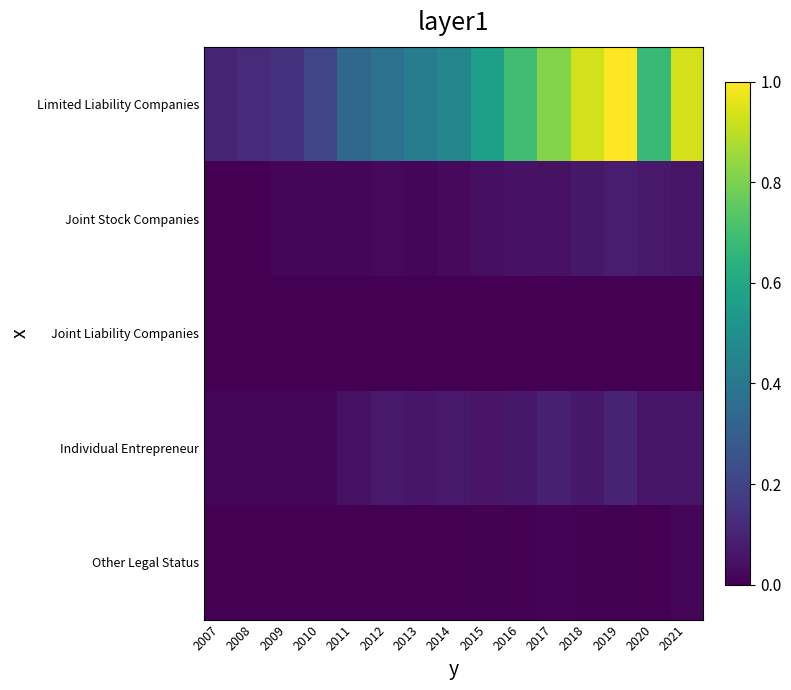

At how many categories does at least one series exceed 0?

15